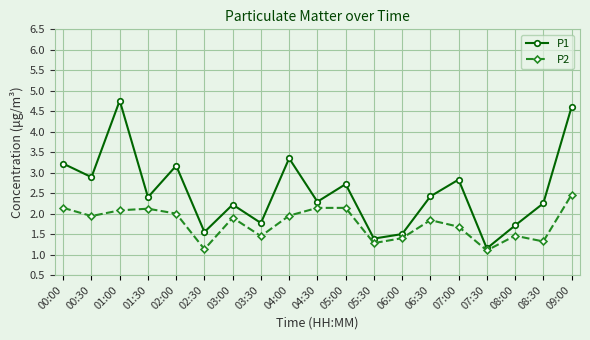

True or false: P2 and P1 cross at least once.

False